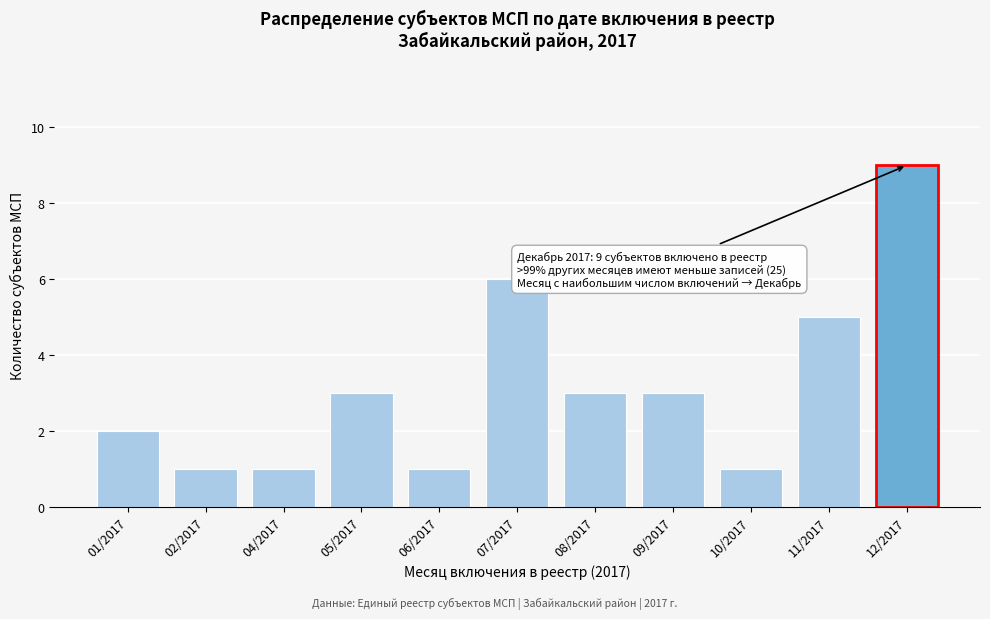

Reading left to right, list all the values displayed in this chart.

01/2017=2	02/2017=1	04/2017=1	05/2017=3	06/2017=1	07/2017=6	08/2017=3	09/2017=3	10/2017=1	11/2017=5	12/2017=9